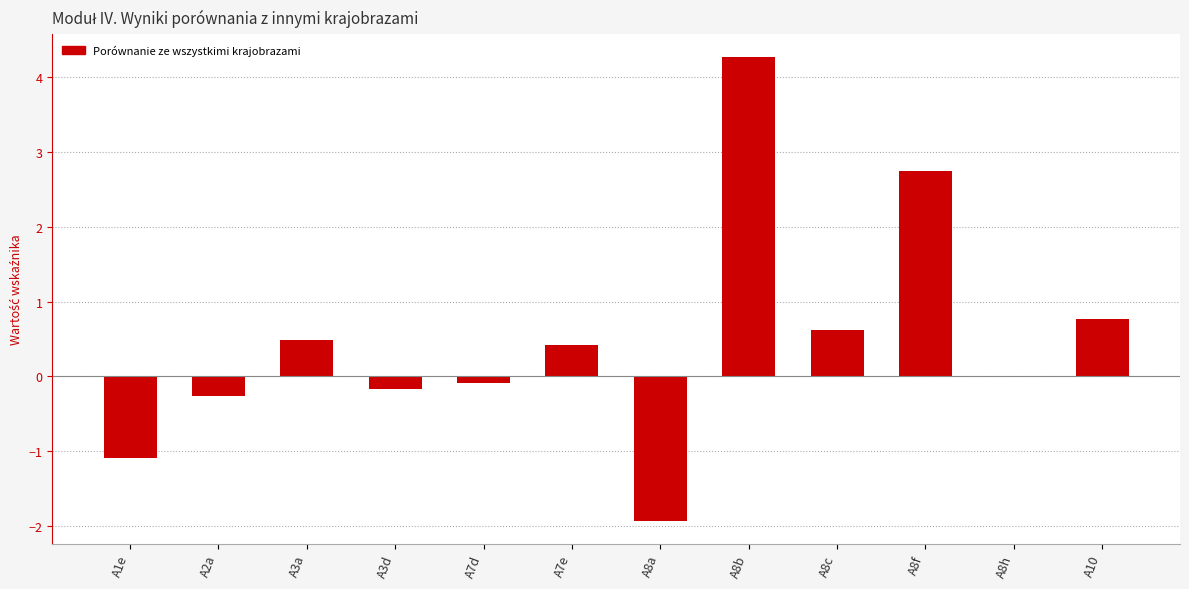

The chart shows a value of 1.2 at A8b. True or false?

False